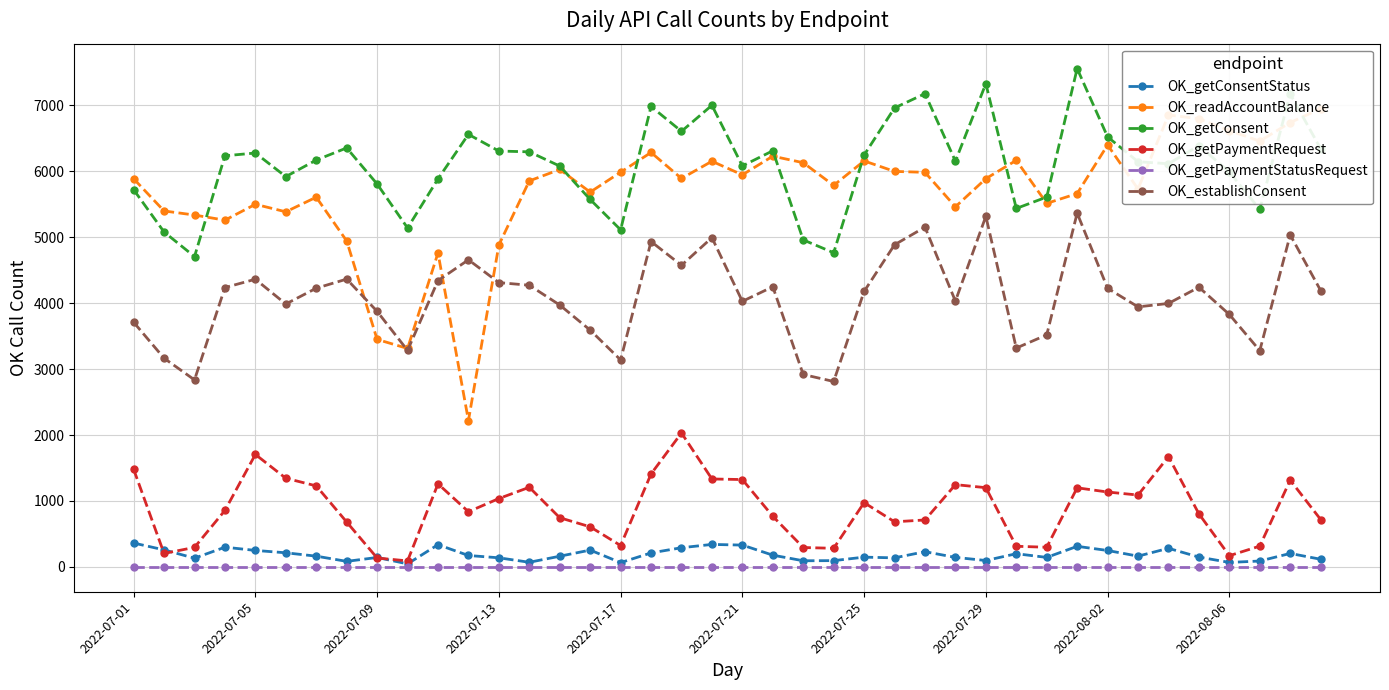

True or false: OK_getConsentStatus has more than 2 interior local peaks.

True